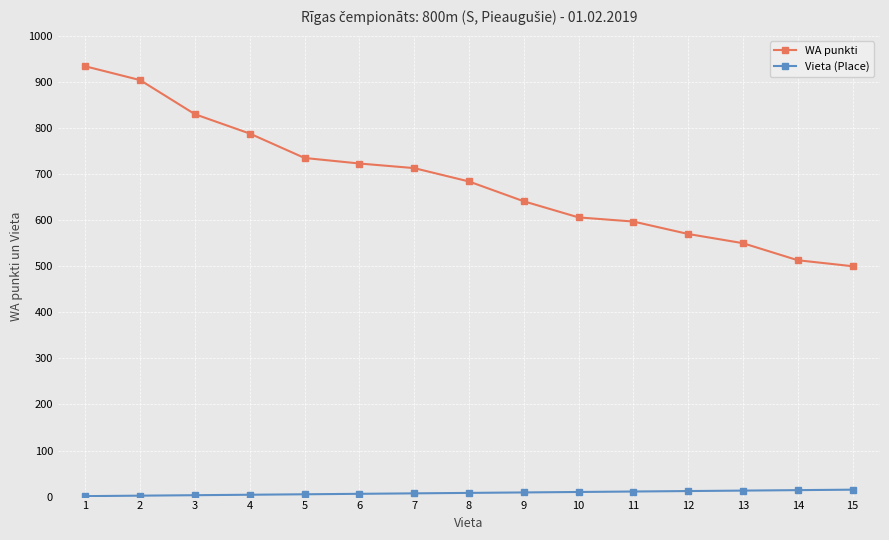

What is the minimum value for WA punkti?

500